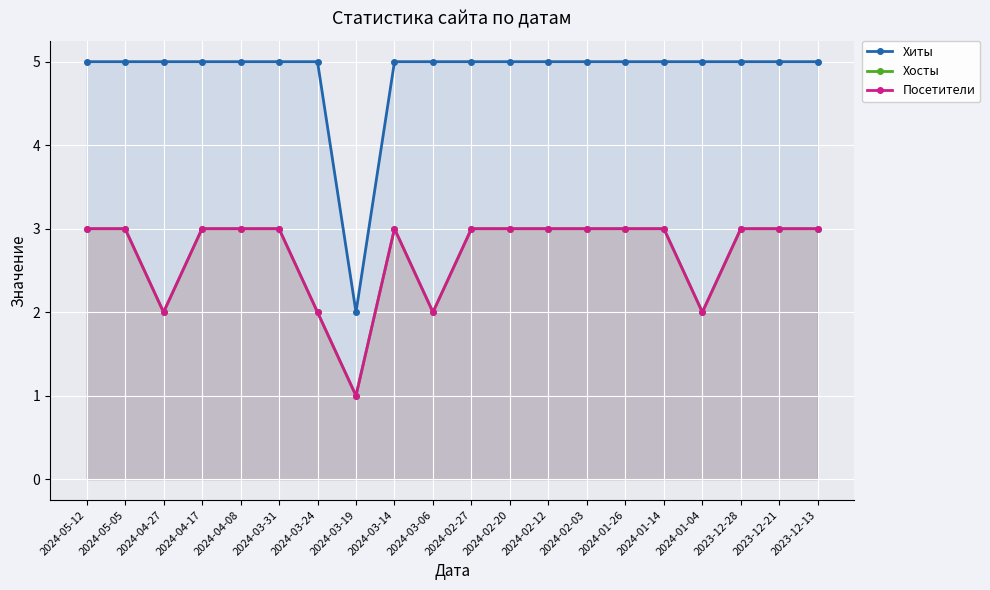

Reading left to right, list all the values displayed in this chart.

Хиты: 5	5	5	5	5	5	5	2	5	5	5	5	5	5	5	5	5	5	5	5
Хосты: 3	3	2	3	3	3	2	1	3	2	3	3	3	3	3	3	2	3	3	3
Посетители: 3	3	2	3	3	3	2	1	3	2	3	3	3	3	3	3	2	3	3	3